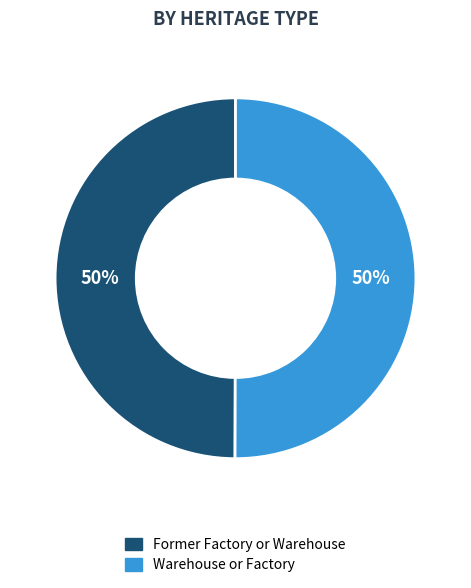

The Warehouse or Factory slice represents 39% of the pie. True or false?

False